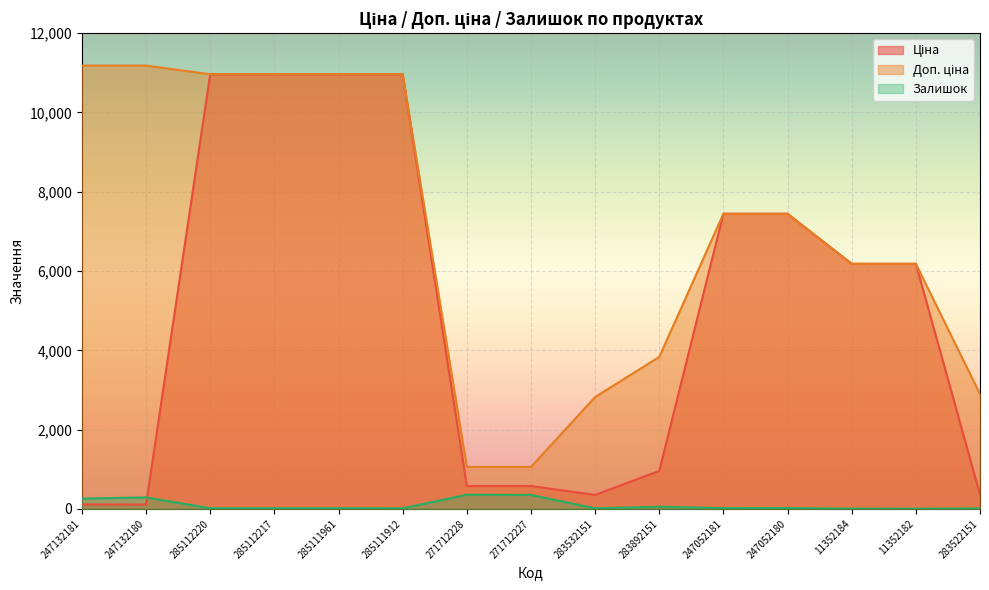

Where is the first local minimum for Залишок?

285111912